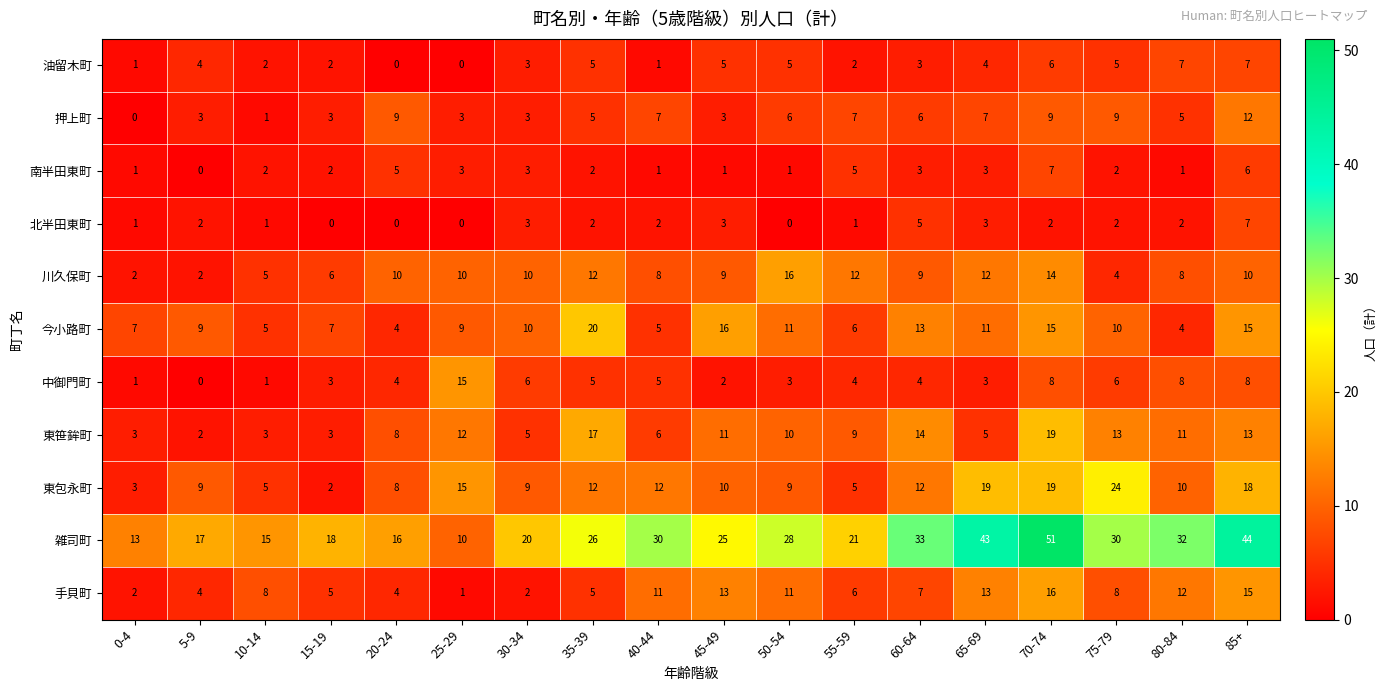

Which series has the largest total across all categories?

雑司町